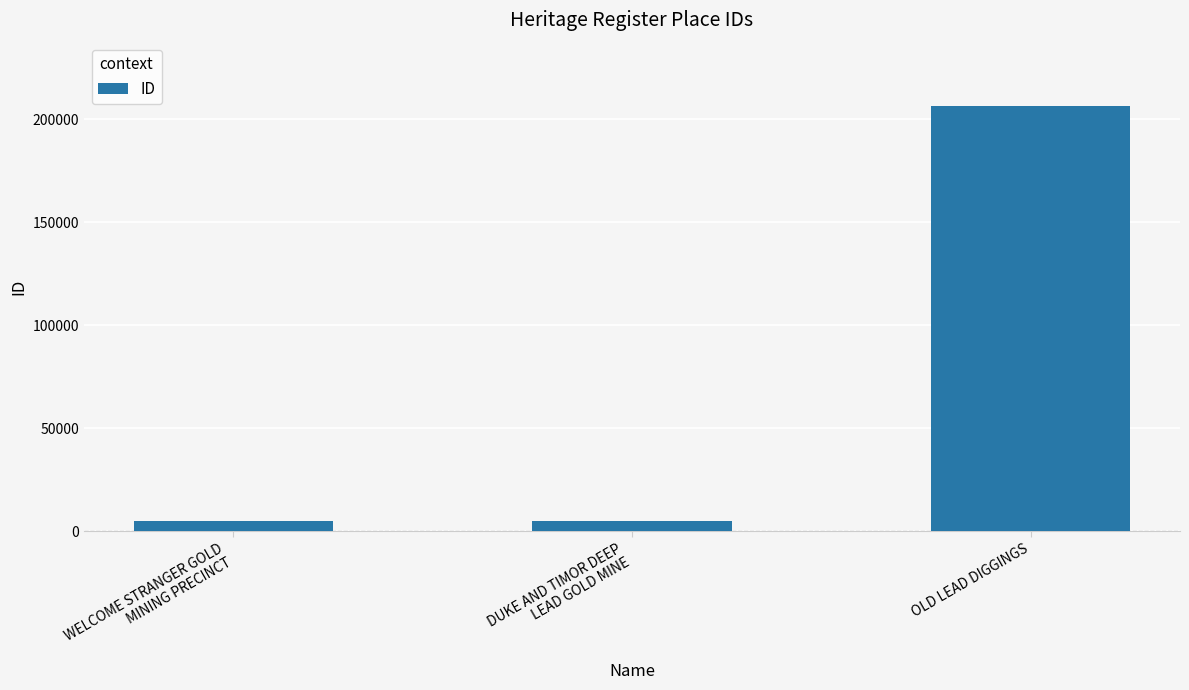

What is the greatest value displayed?

206182